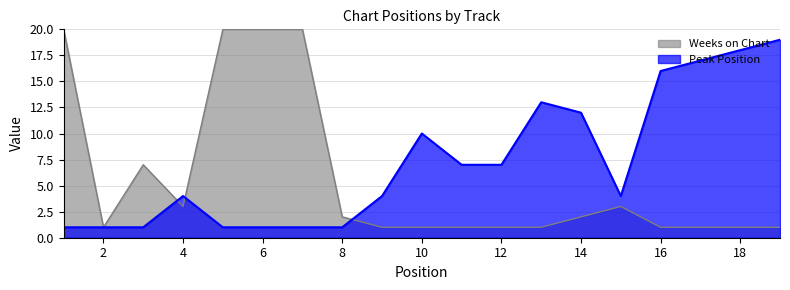

How many values exceed 4?

9